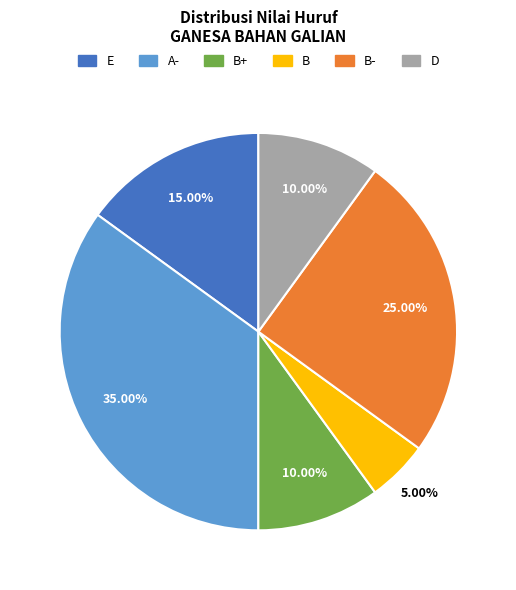

Does any single category account for the majority?

No